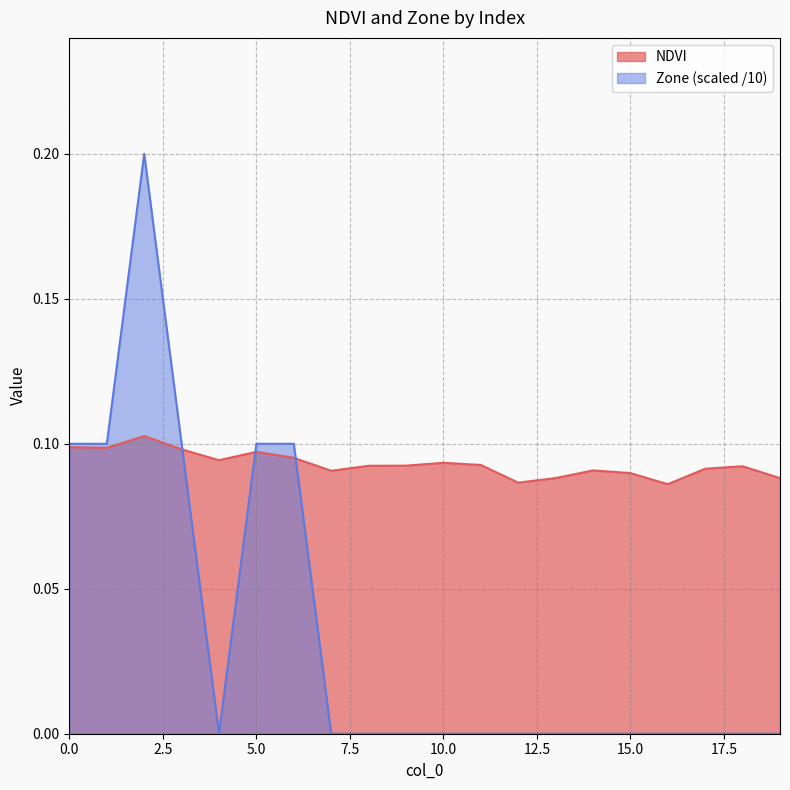

Where do Zone and NDVI first cross each other?

3 and 4